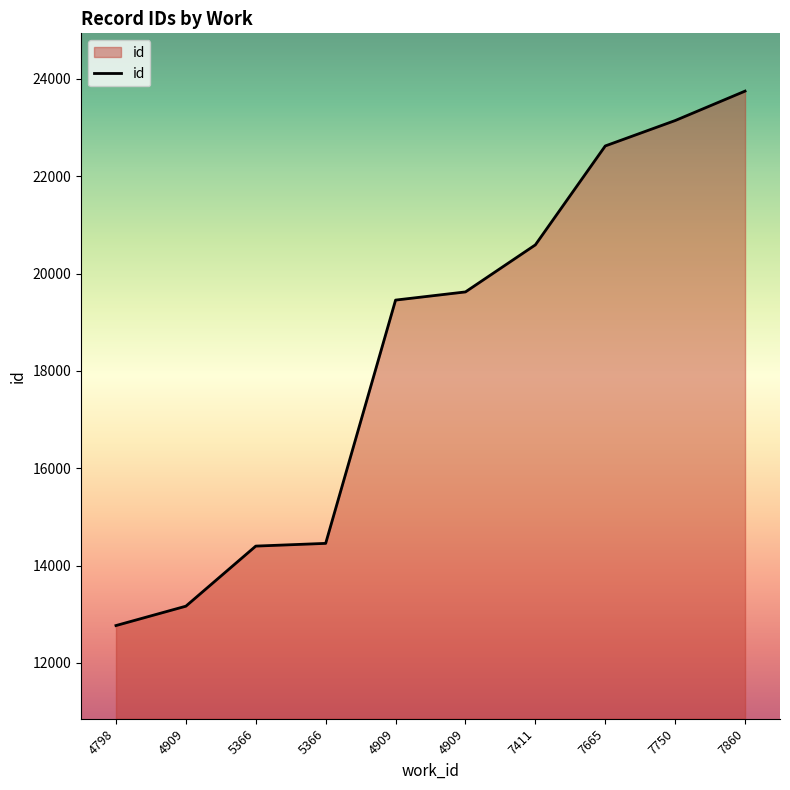

Count the number of categories in the chart.

10